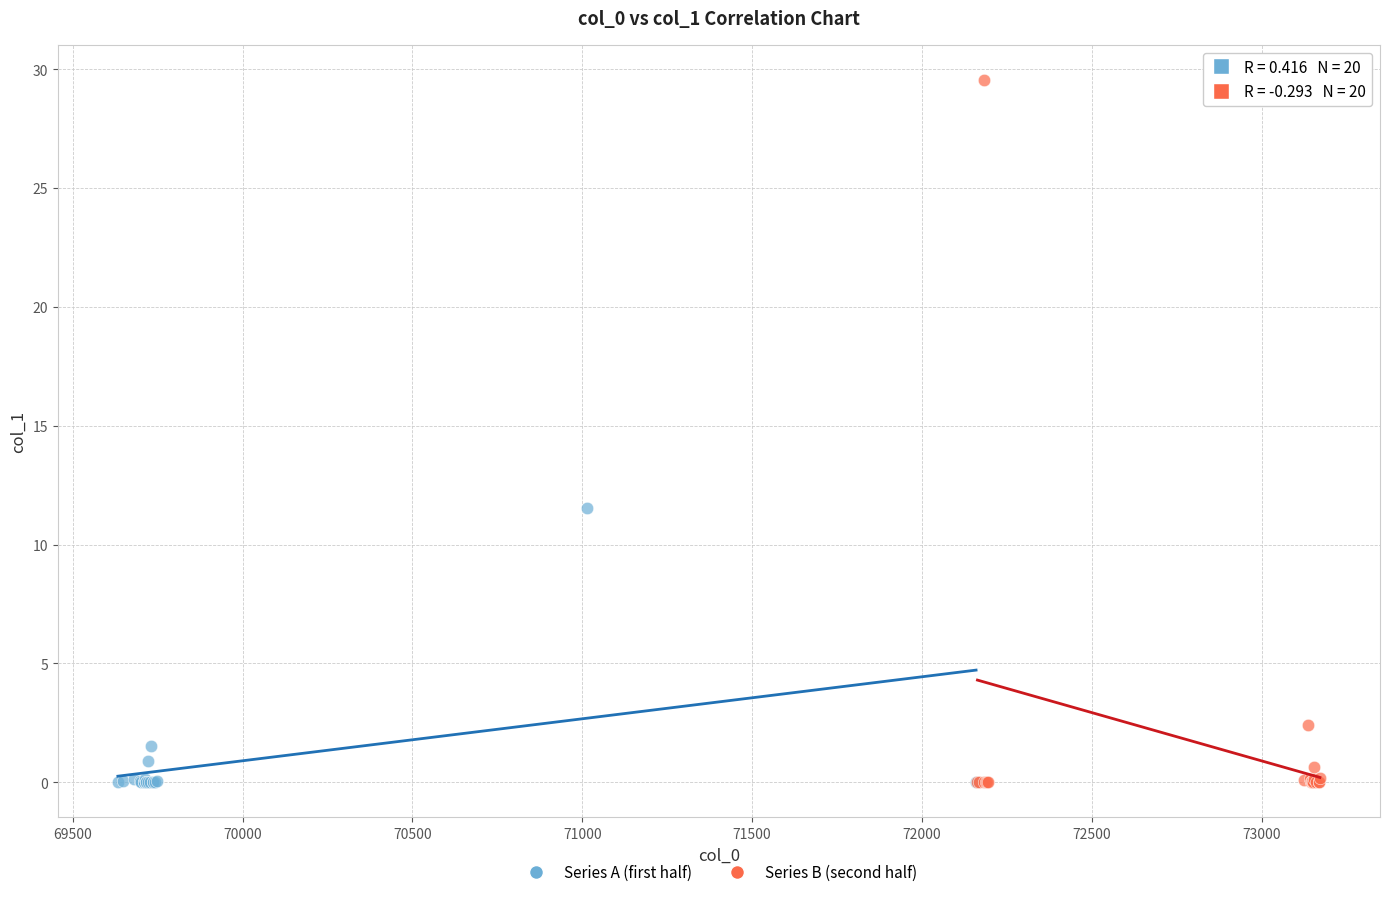

Which series has the widest spread of Y values?

Series B (second half)